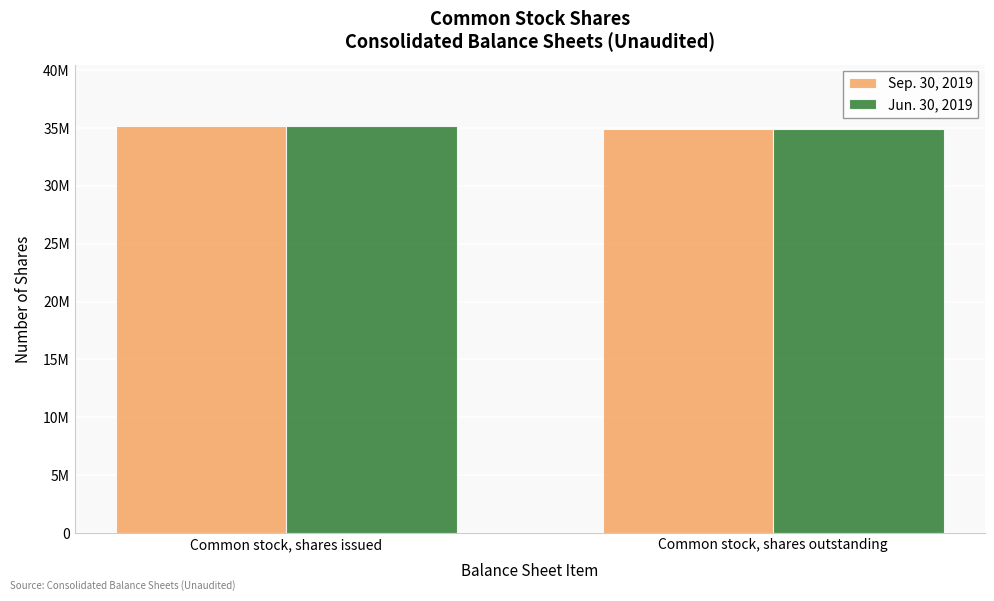

The Sep. 30, 2019 series shows 34934569 at Common stock, shares outstanding. True or false?

True